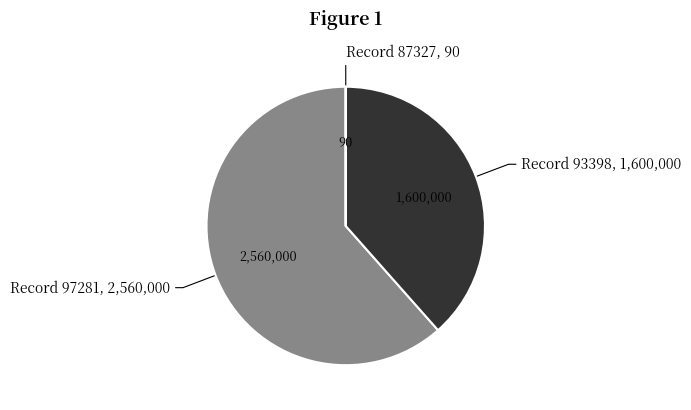

Is there any slice that represents more than half of the pie?

Yes